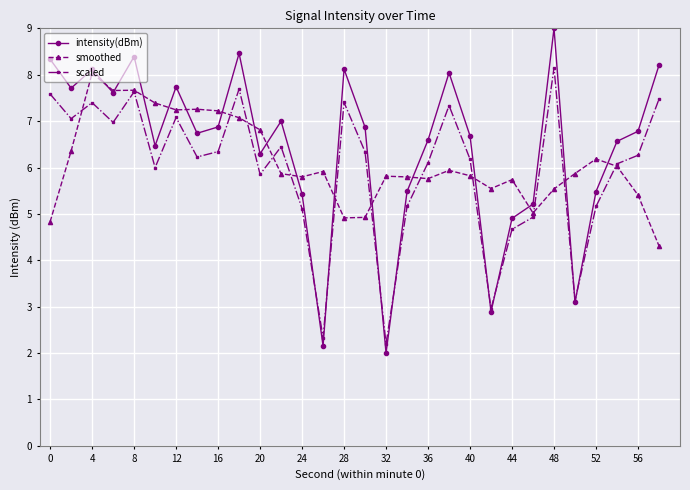

Which series has the widest spread of values?

intensity(dBm)